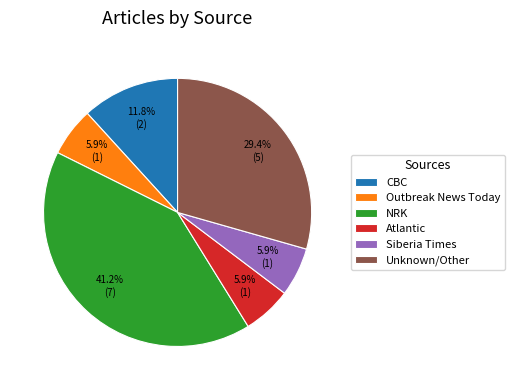

Is the sum of Siberia Times and Outbreak News Today greater than half?

No